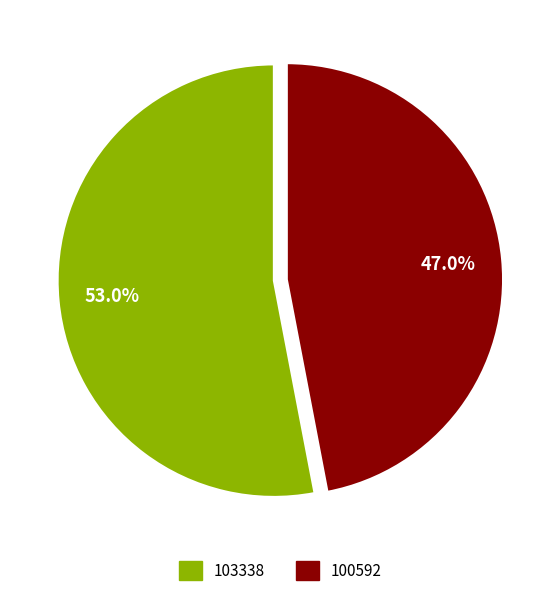

True or false: 100592 accounts for 34% of the total.

False